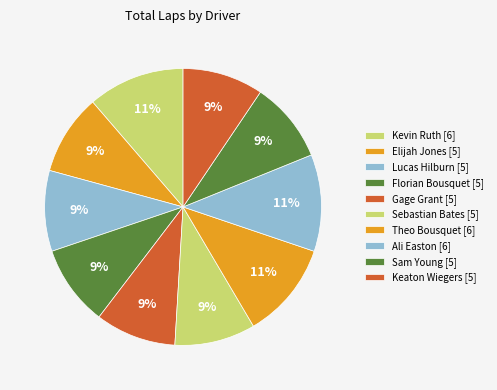

What is the change in value from Elijah Jones to Ali Easton?

+1